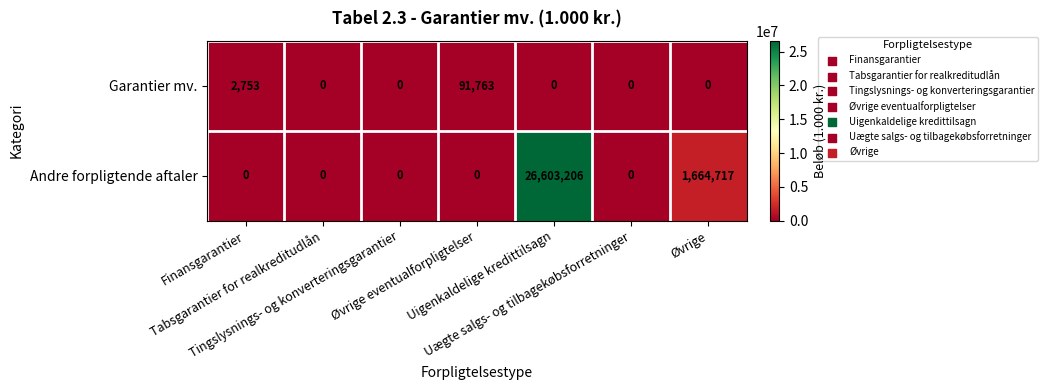

List the series in order of their overall mean, highest first.

Andre forpligtende aftaler, Garantier mv.